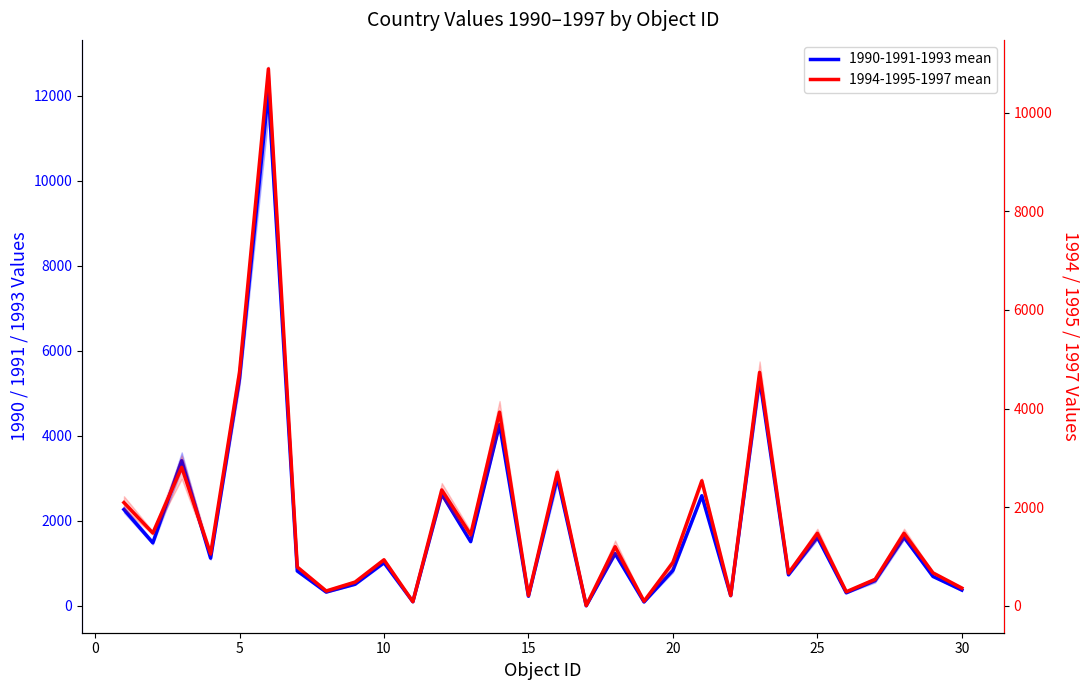

Which series has the largest range (max minus min)?

1990-1991-1993 mean